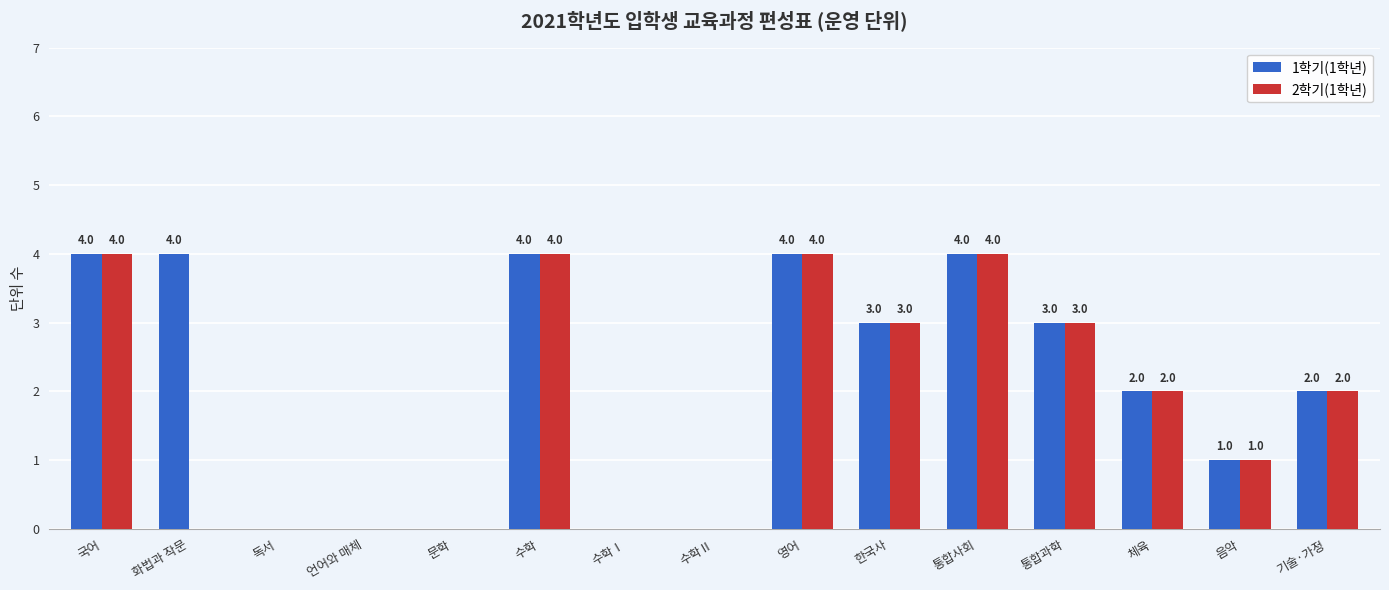

Count the 2학기(1학년) values in the range 0 to 4.

15